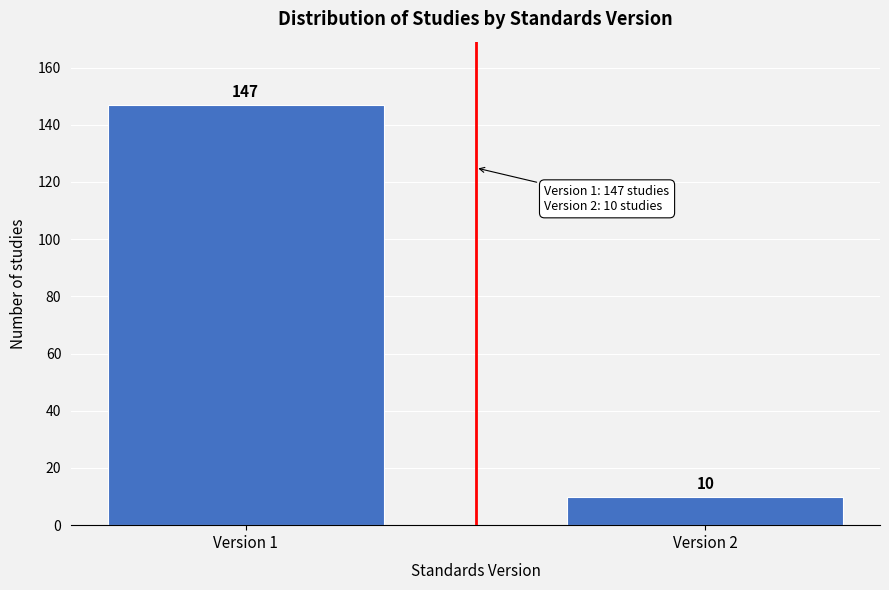

Reading left to right, list all the values displayed in this chart.

Version 1=147	Version 2=10